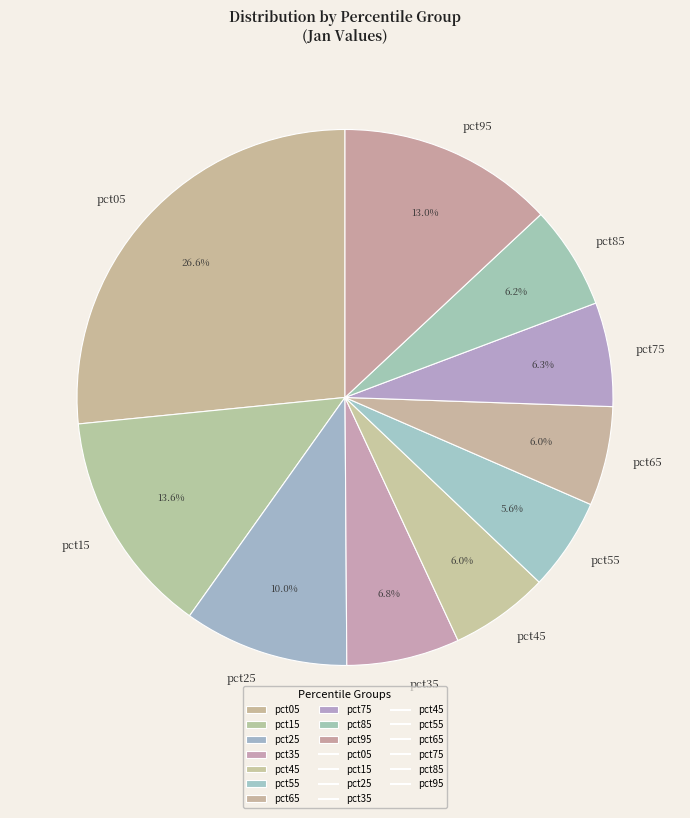

Which slice is the largest?

pct05